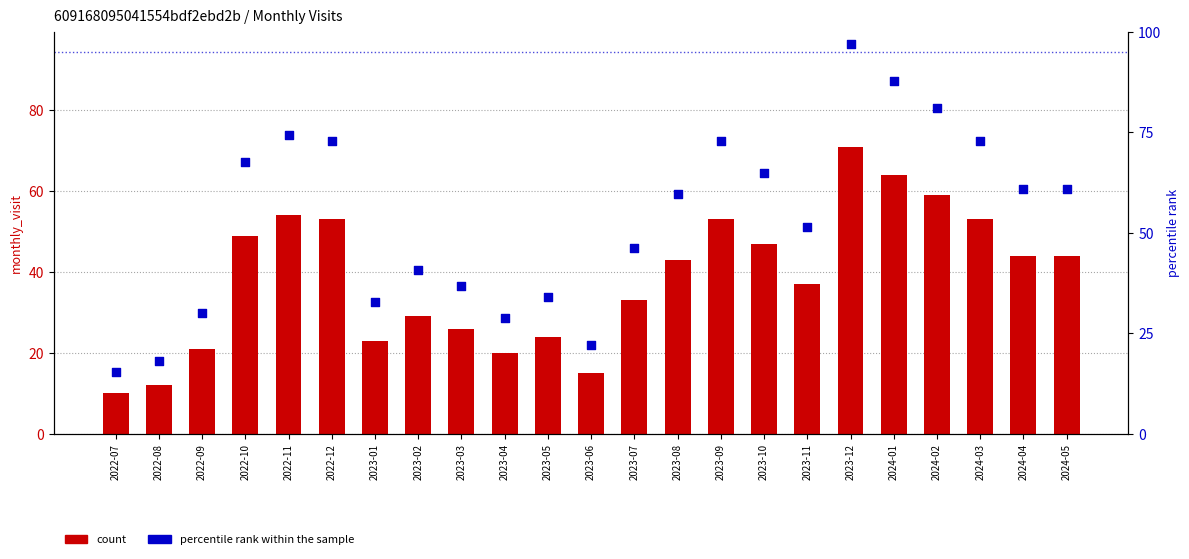

What is the total value across all series at 2022-10?

116.6